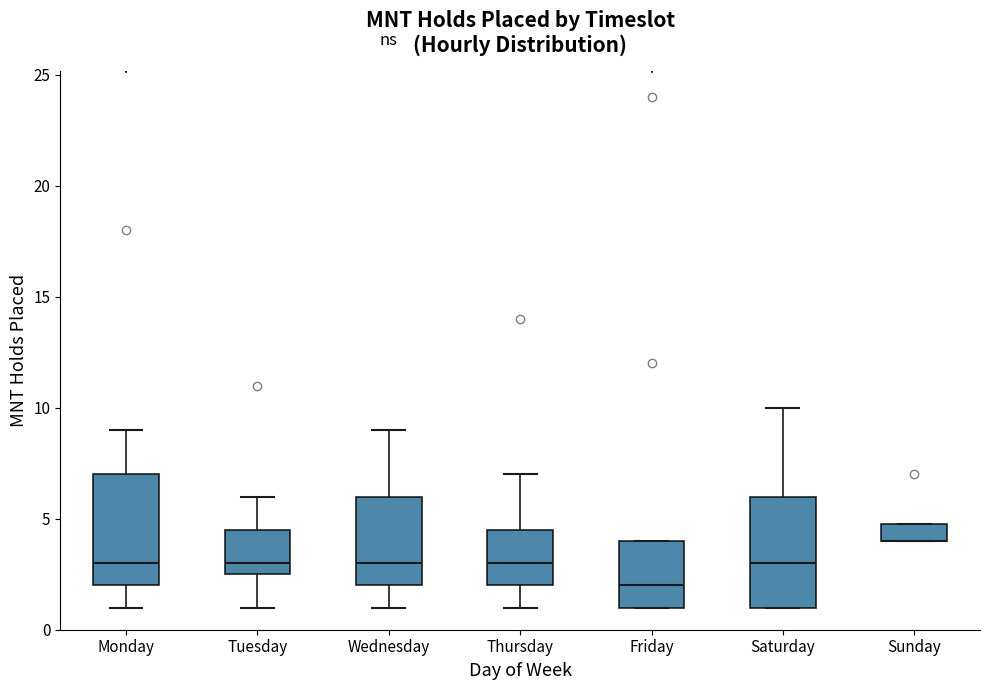

Where does the lower whisker of the box for Monday end on the y-axis? The values are not printed on the chart, so give them approximately, as read against the axis.

1.0